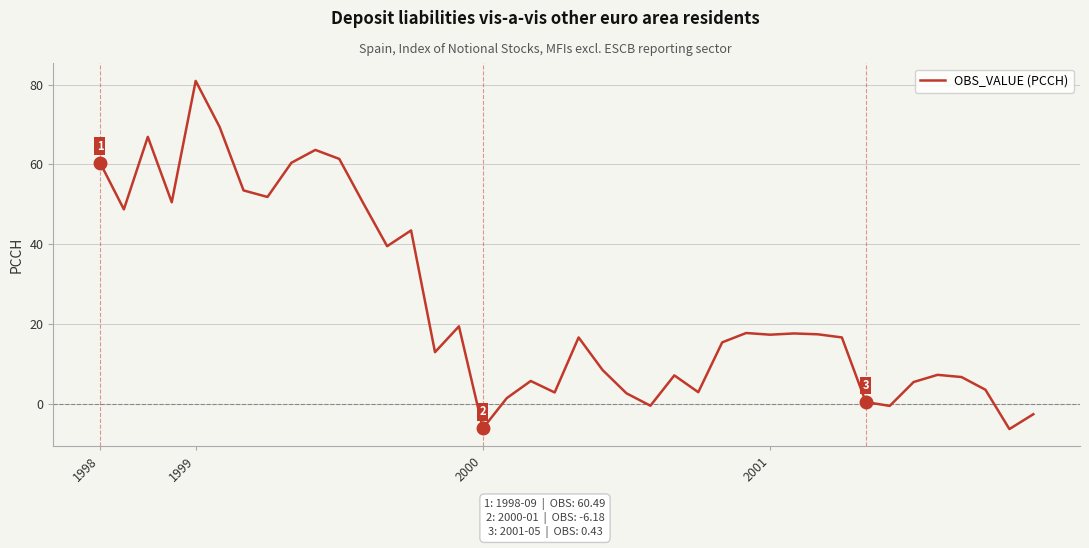

What is the difference between the maximum and minimum values?

87.3